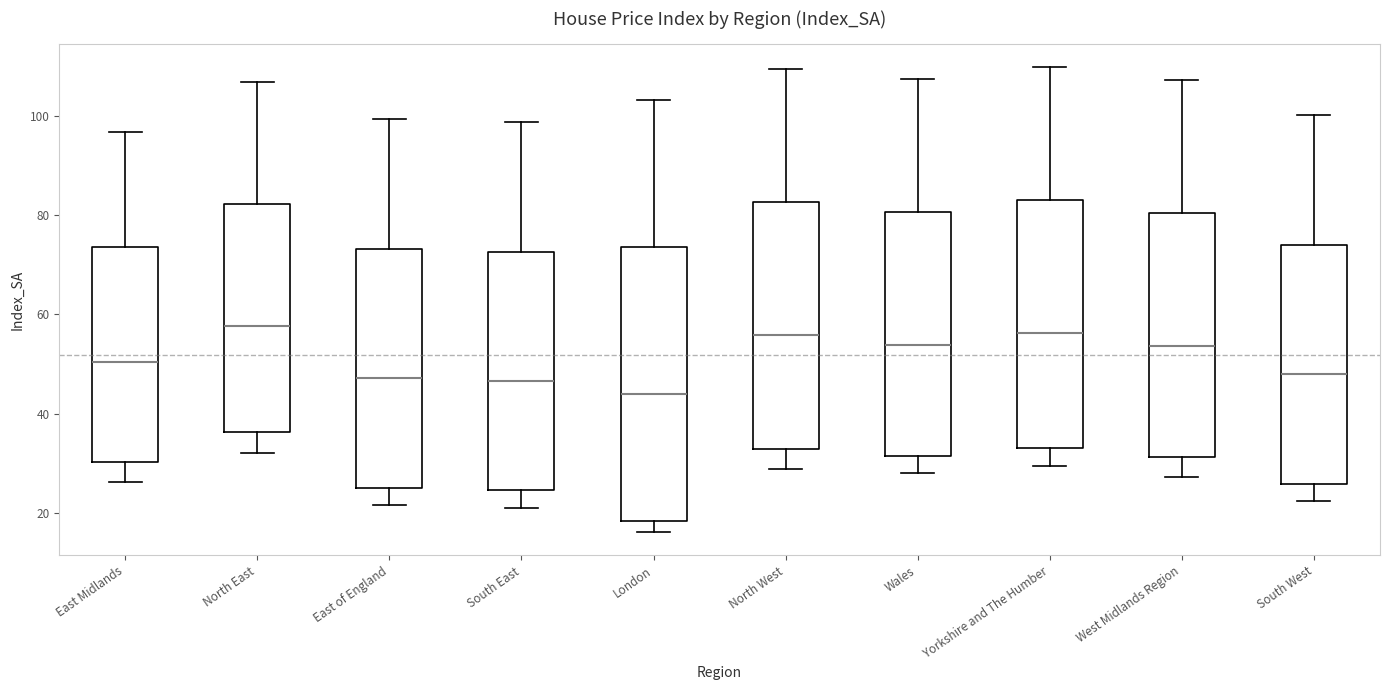

Reading left to right, transcribe this box plot: for each box, give where its median line is, the range the box spans, and where its two whiskers end, as read against the y-axis. The values are not printed on the chart, so give them approximately, as read against the axis.

East Midlands: median 50, box 30 to 74, whiskers 26 to 96
North East: median 58, box 36 to 82, whiskers 32 to 106
East of England: median 48, box 24 to 74, whiskers 22 to 100
South East: median 46, box 24 to 72, whiskers 20 to 98
London: median 44, box 18 to 74, whiskers 16 to 104
North West: median 56, box 32 to 82, whiskers 28 to 110
Wales: median 54, box 32 to 80, whiskers 28 to 108
Yorkshire and The Humber: median 56, box 34 to 82, whiskers 30 to 110
West Midlands Region: median 54, box 32 to 80, whiskers 28 to 108
South West: median 48, box 26 to 74, whiskers 22 to 100